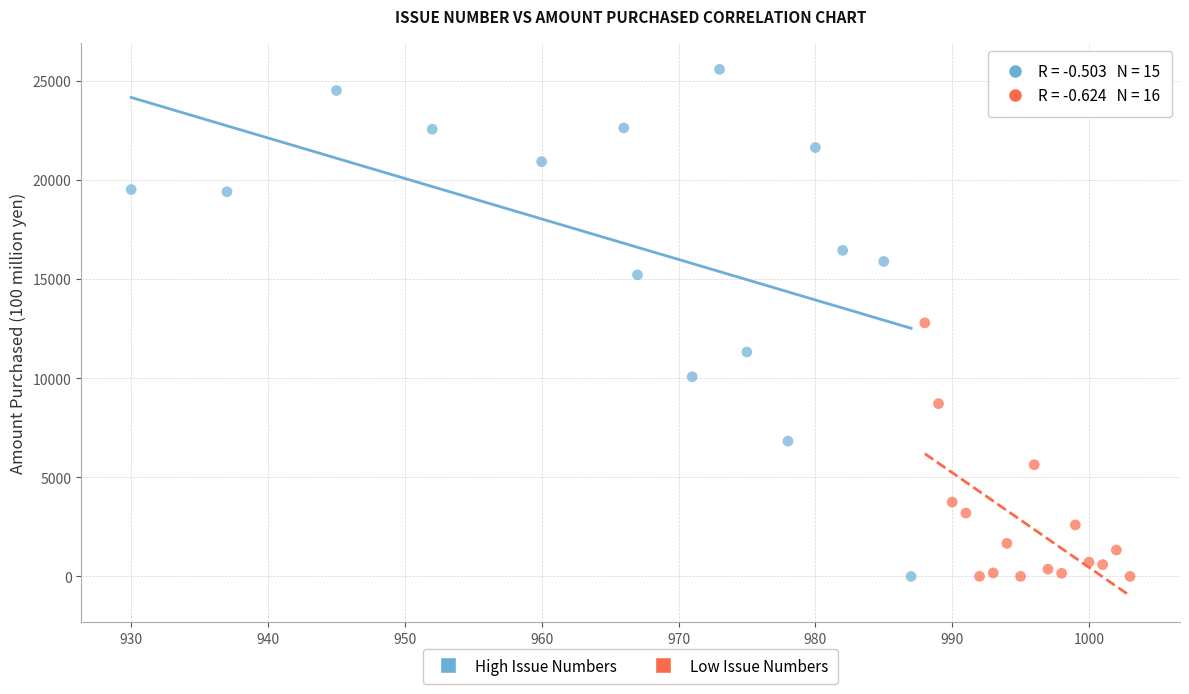

Which series has the widest spread of Y values?

High Issue Numbers